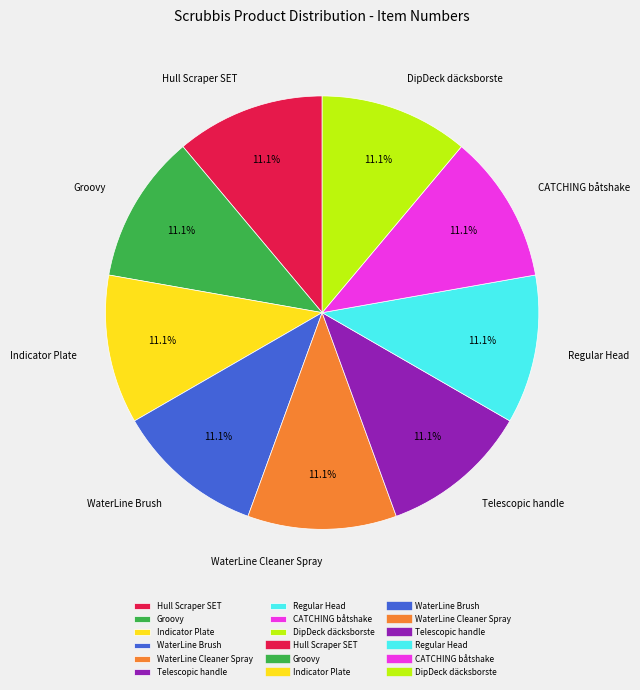

The Hull Scraper SET slice represents 11% of the pie. True or false?

True